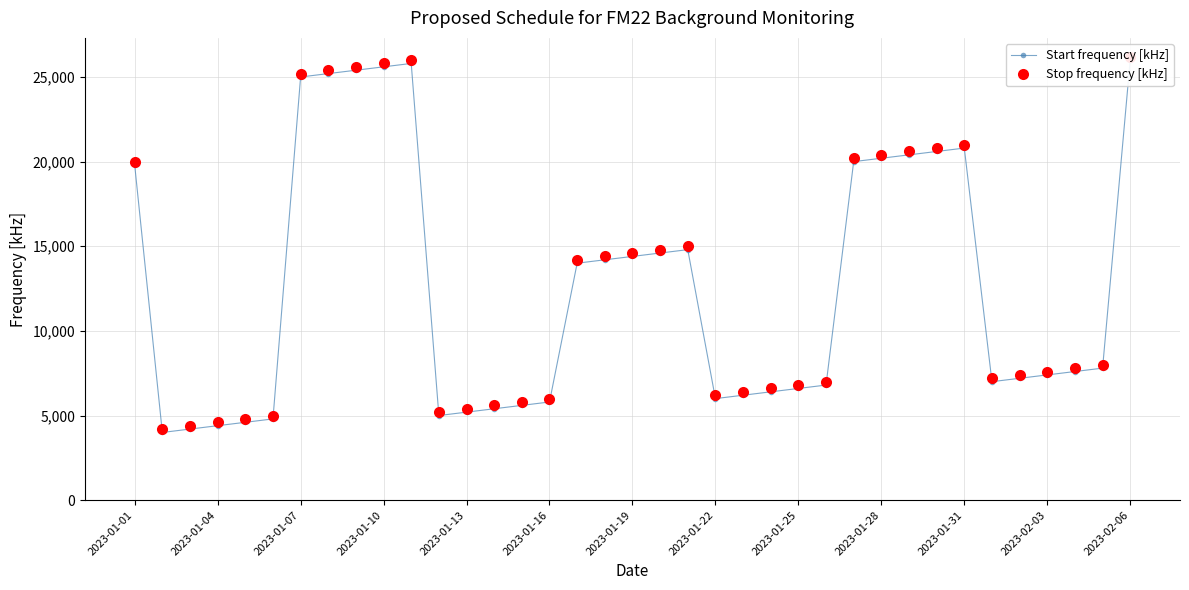

True or false: Start frequency [kHz] and Stop frequency [kHz] cross at least once.

False